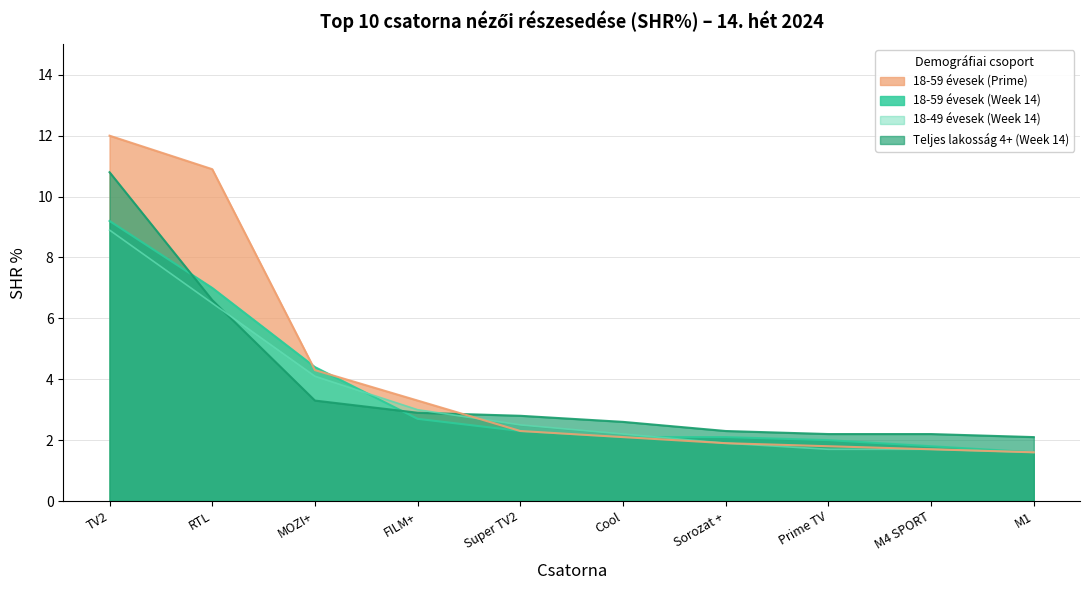

At which label does 18-59 évesek (Prime) reach its peak?

TV2